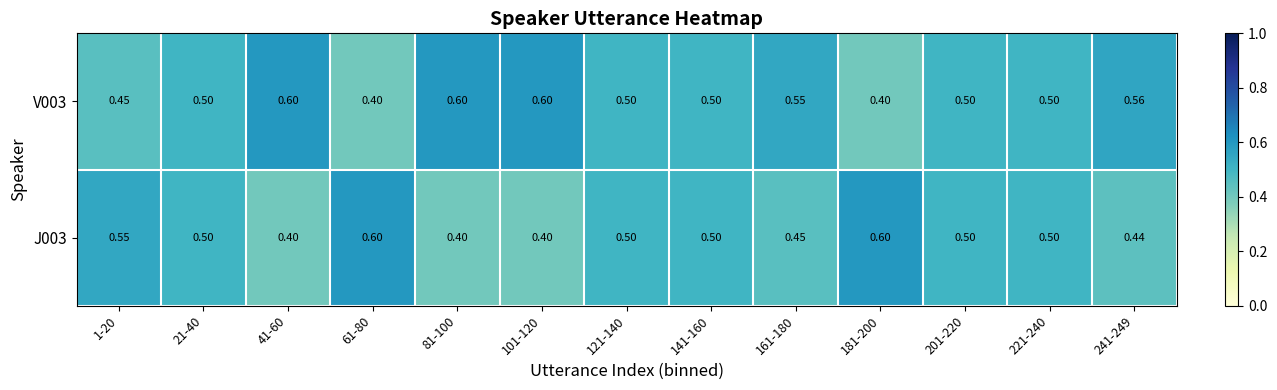

Is the value of V003 at 41-60 greater than the value of J003 at 161-180?

Yes